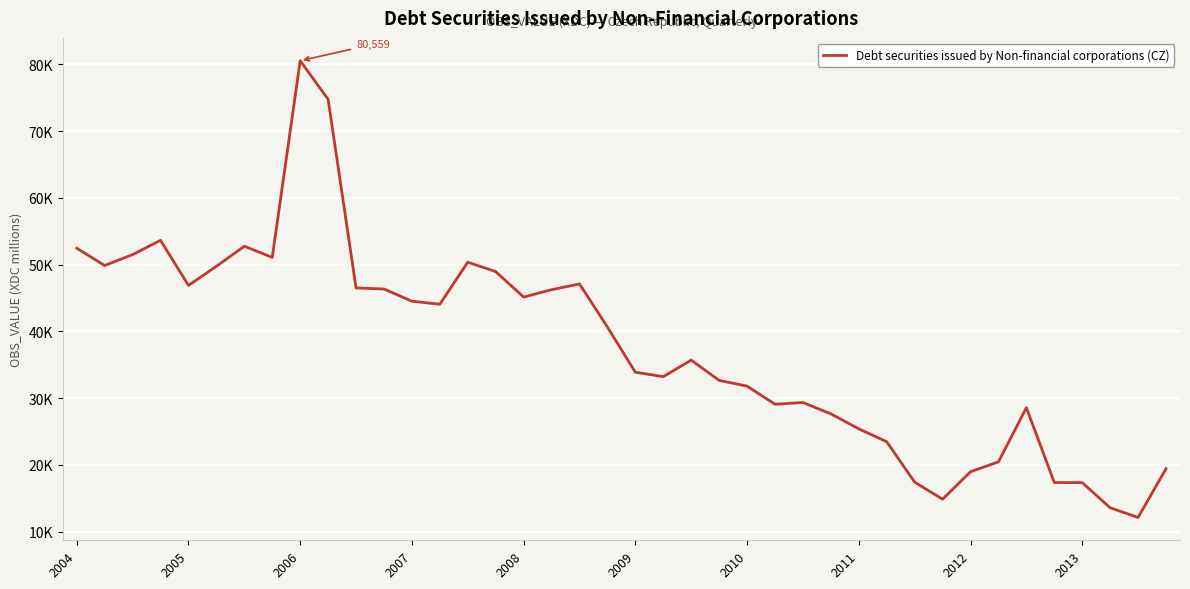

Where is the data nearest to the value 46341?

11